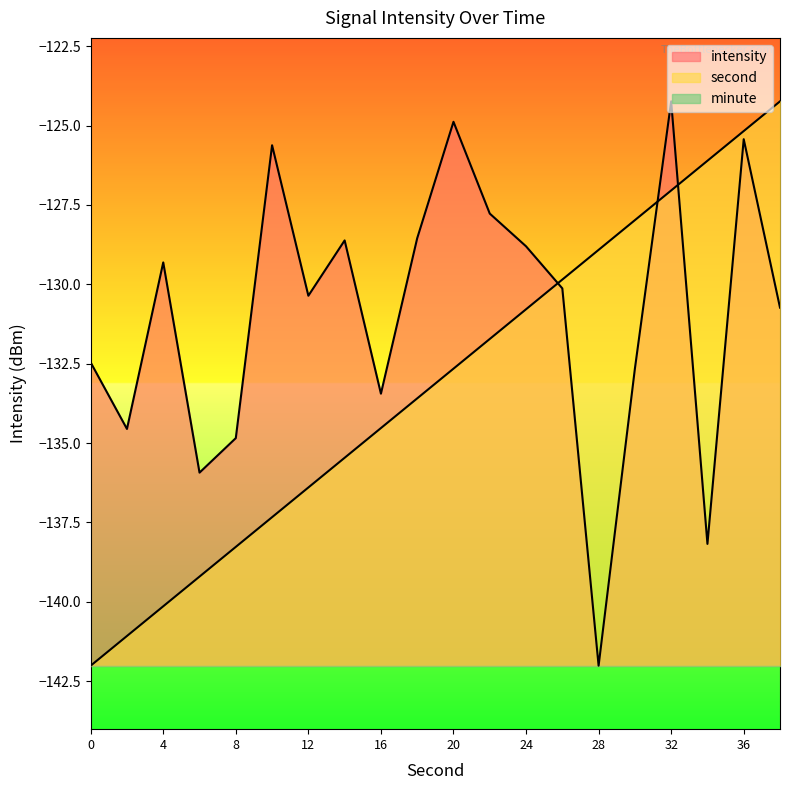

What is the minimum value for intensity?

-142.0